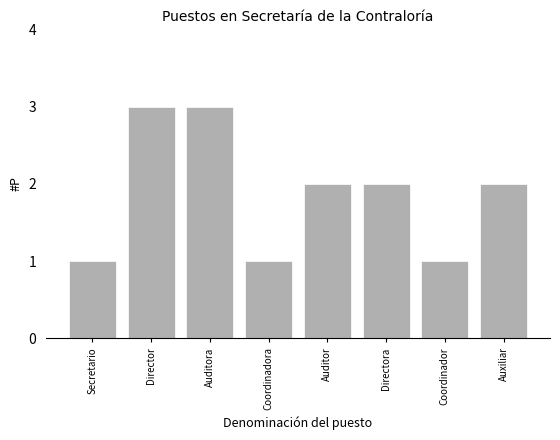

True or false: the data shows 1 at Coordinadora.

True